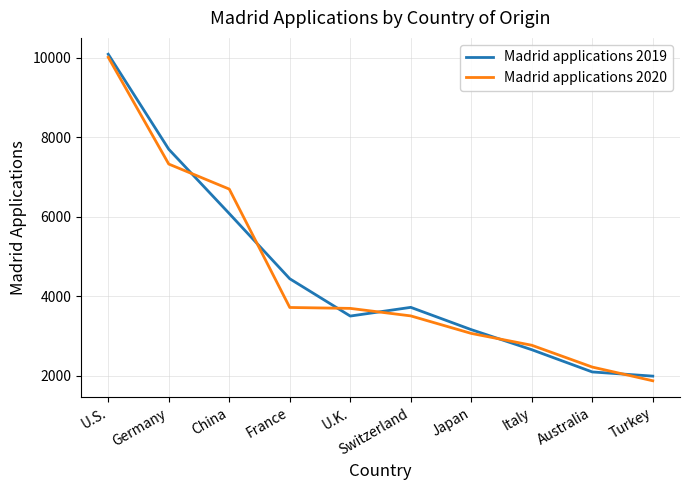

True or false: Madrid applications 2019 has a value of 656 at Italy.

False